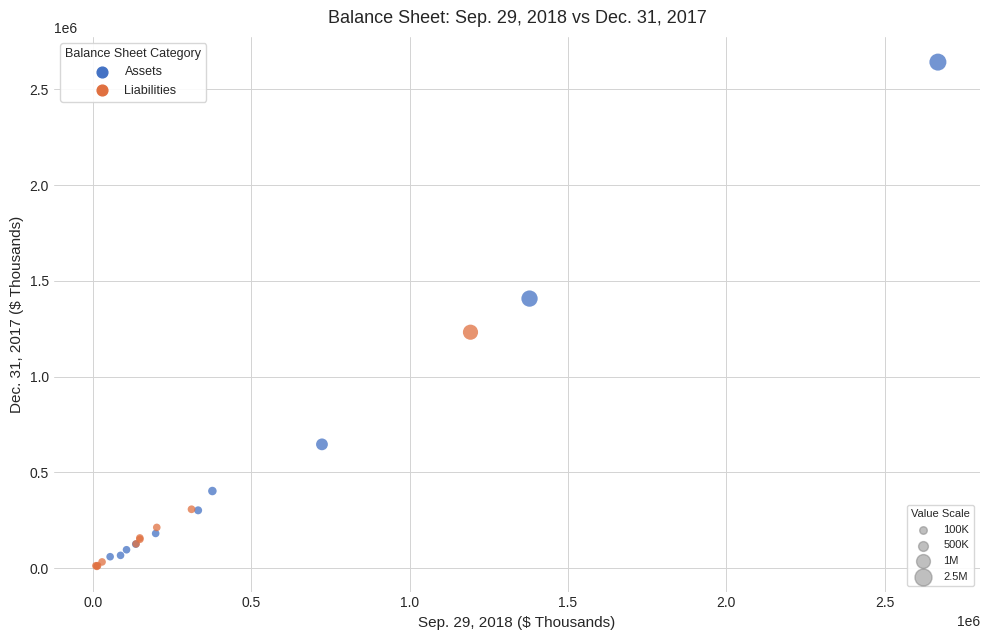

Which series has the widest spread of Y values?

Assets